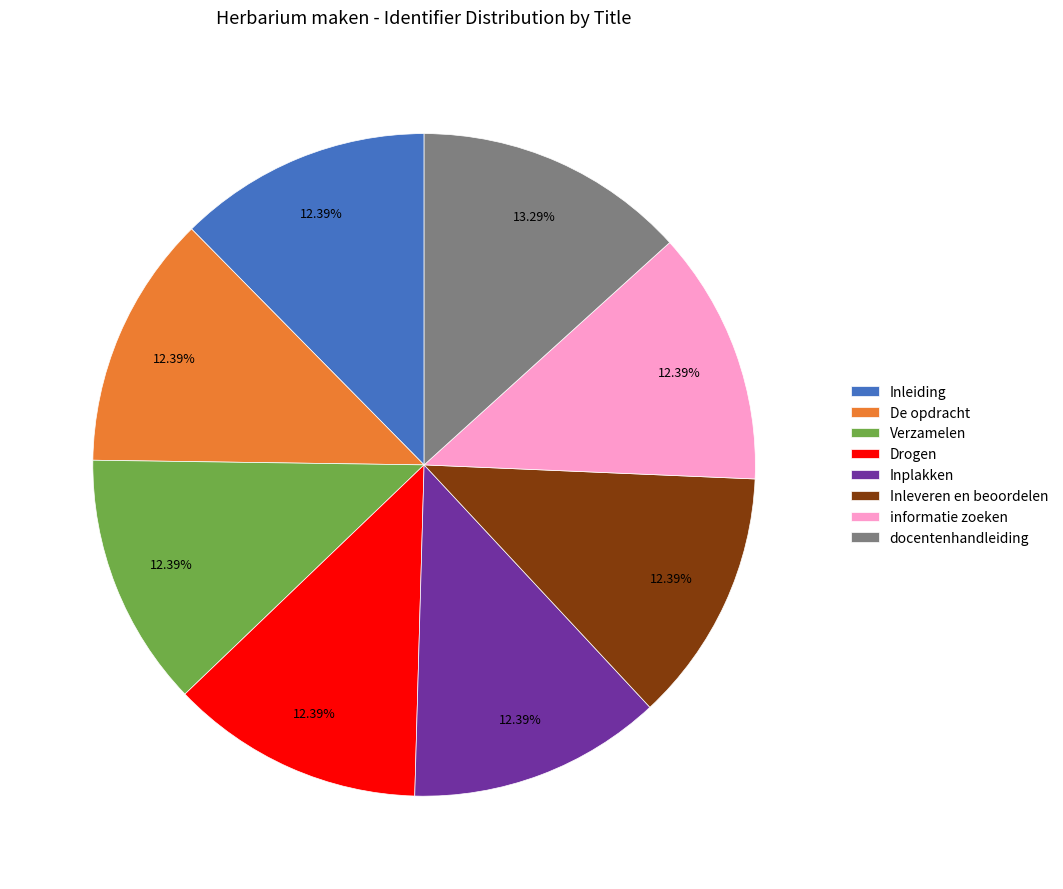

Is there a majority slice in this chart?

No